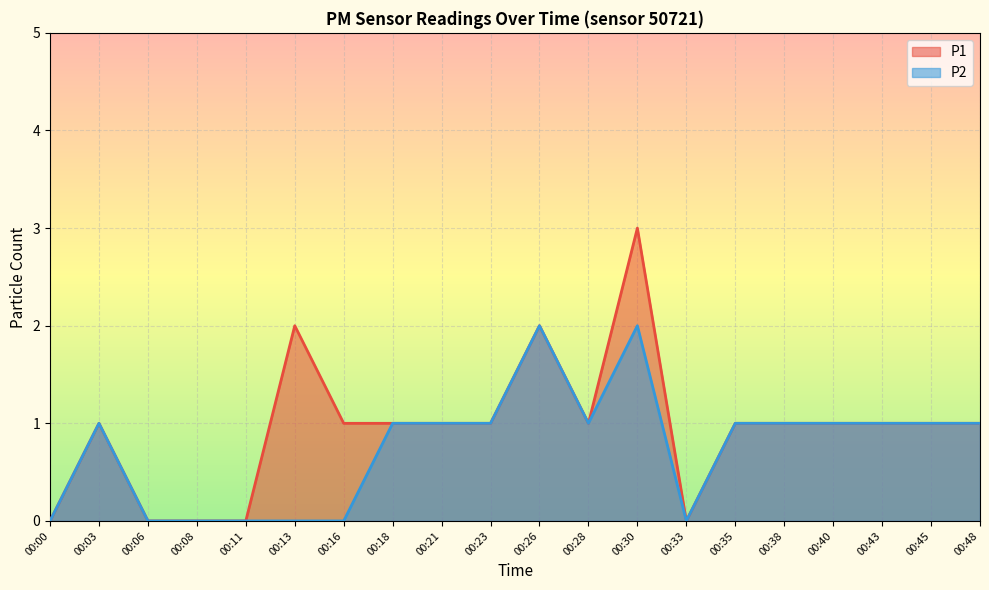

What are all the series names shown in the legend?

P1, P2